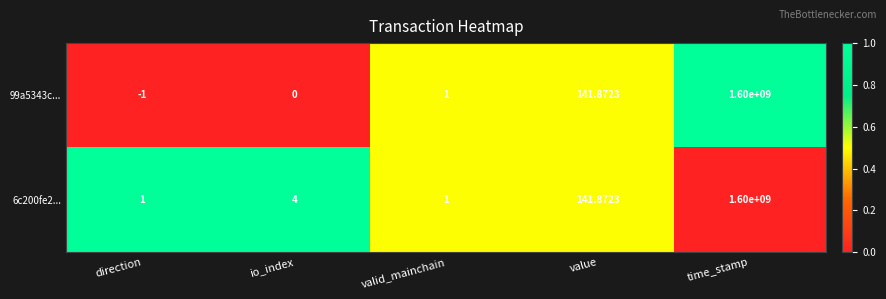

At how many categories does at least one series exceed 0?

5